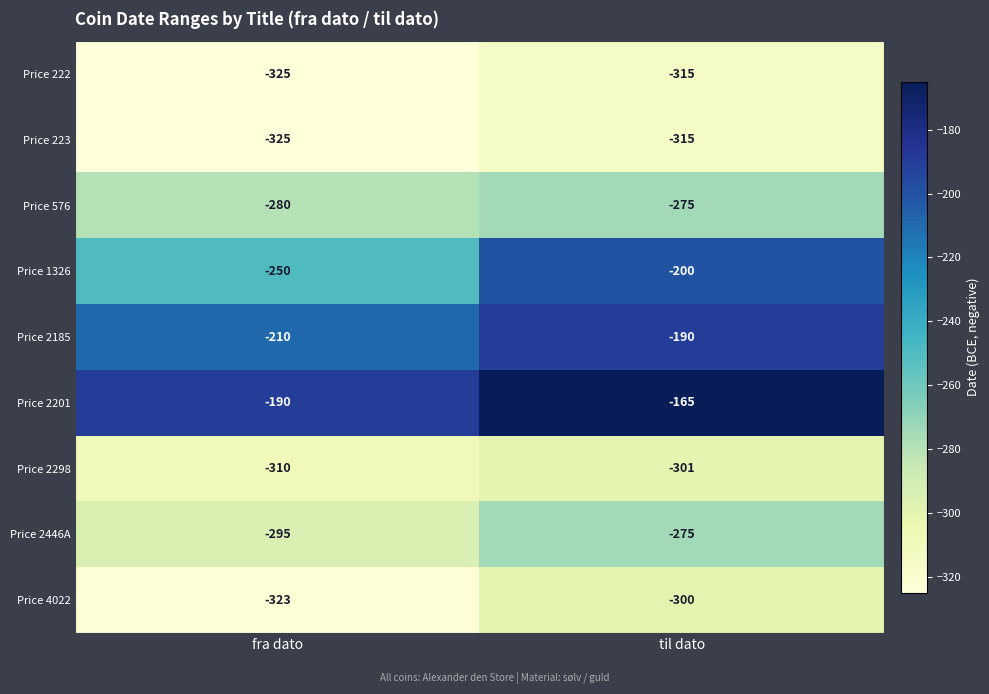

Which series changed the most between fra dato and til dato?

Price 1326